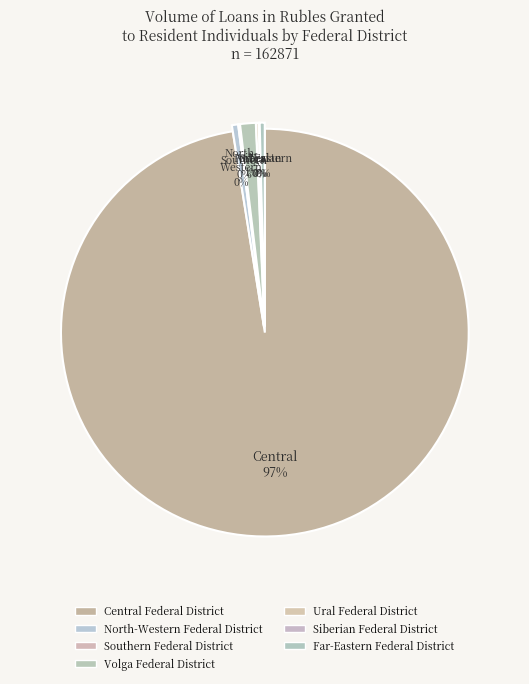

Which slice is the largest?

Central Federal District